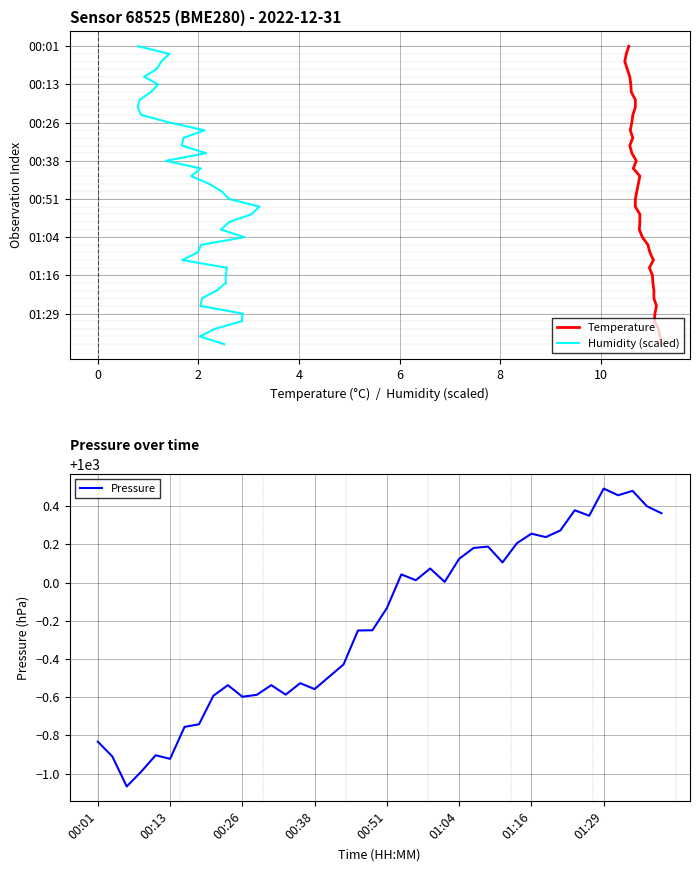

What is the difference between the maximum and minimum values in the Pressure series?

1.6